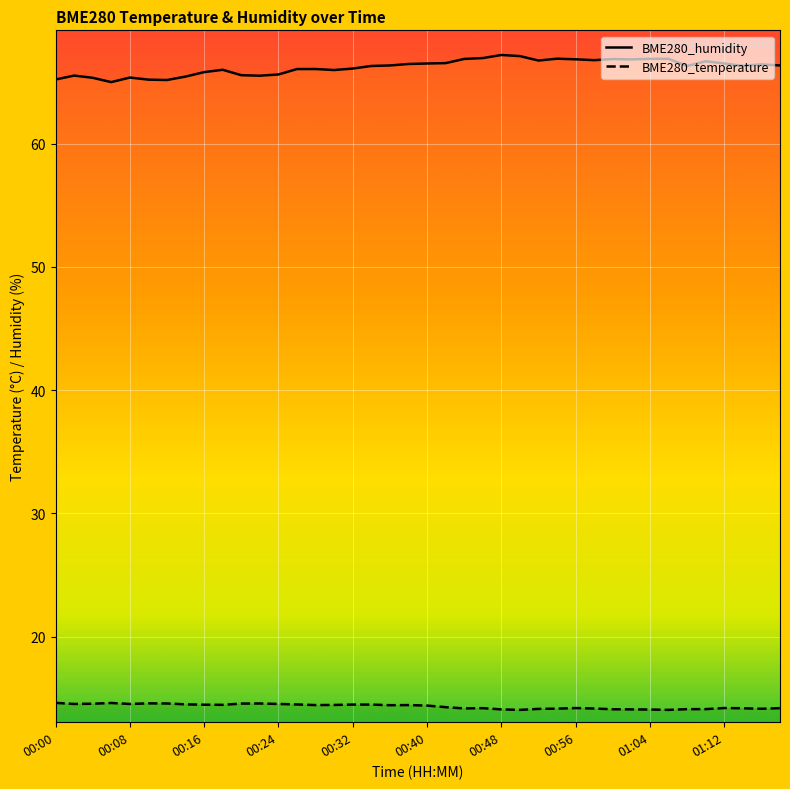

What is the total value across all series at 01:12?

80.7